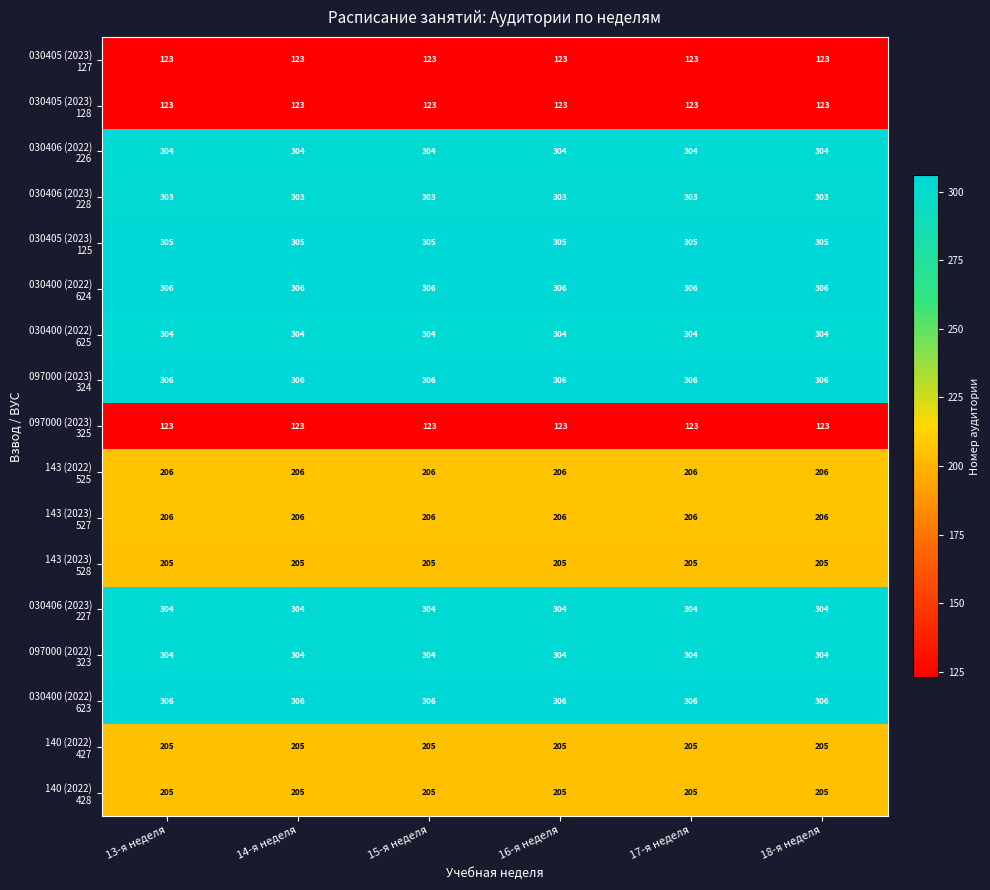

What is the smallest value displayed?

123